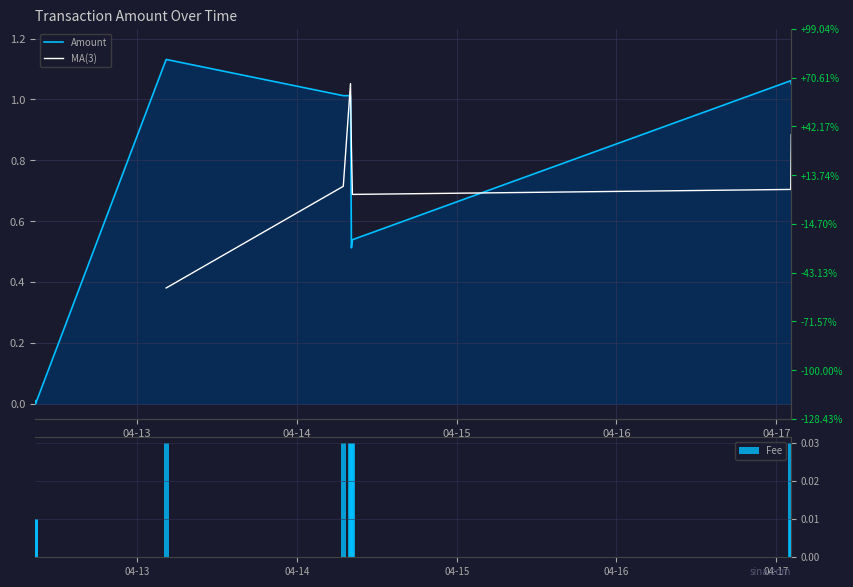

At which label is Amount closest to 0?

2023-04-12 08:45:21